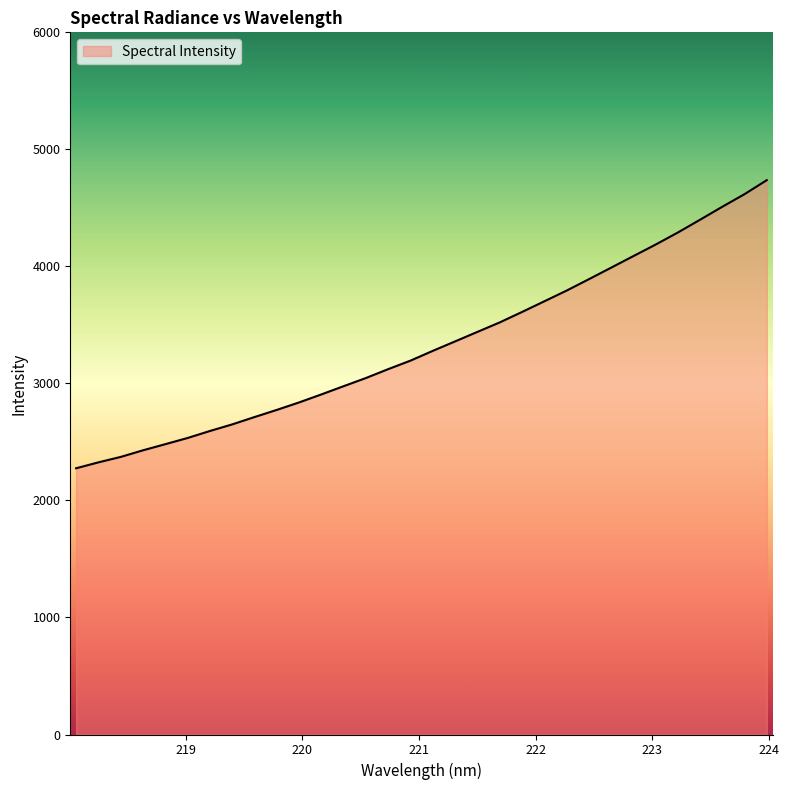

What is the greatest value displayed?

4737.0